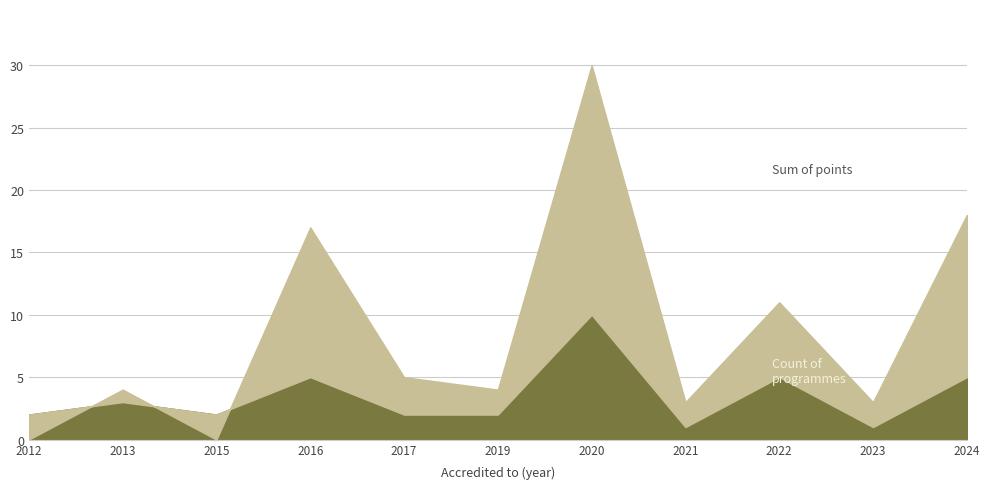

Is the value of Akredituota (visi) at 2024 greater than the value of Akredituota at 2015?

Yes